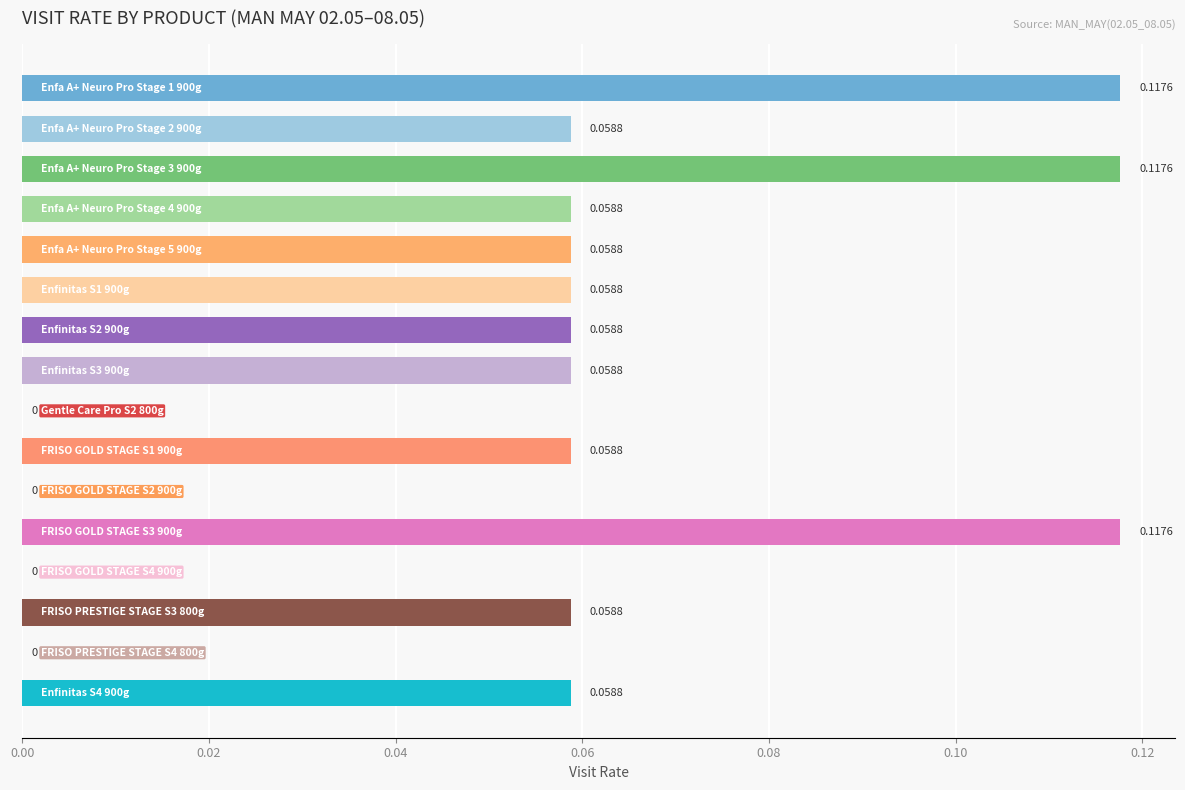

How many positive values are there?

12